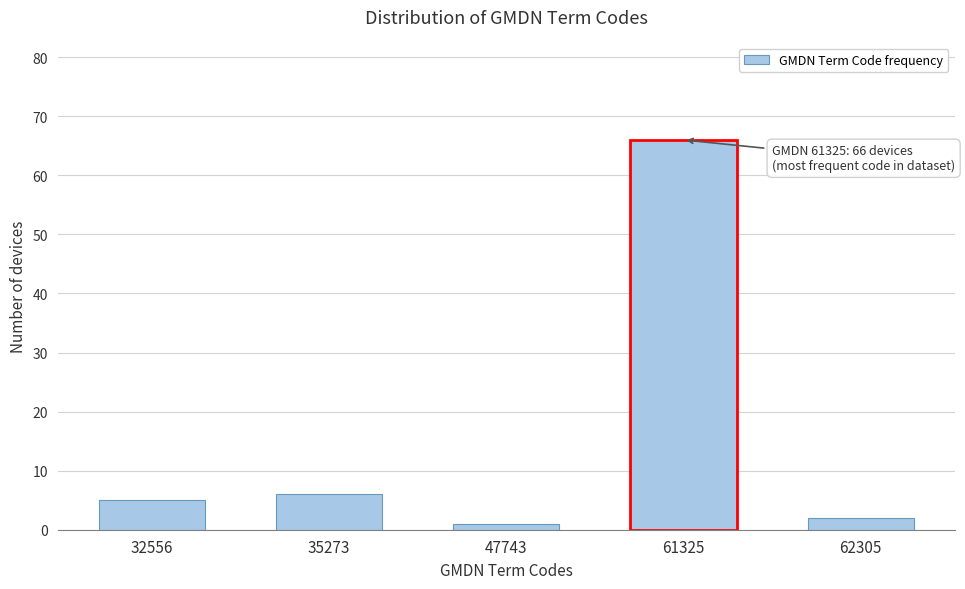

Reading left to right, list all the values displayed in this chart.

5	6	1	66	2